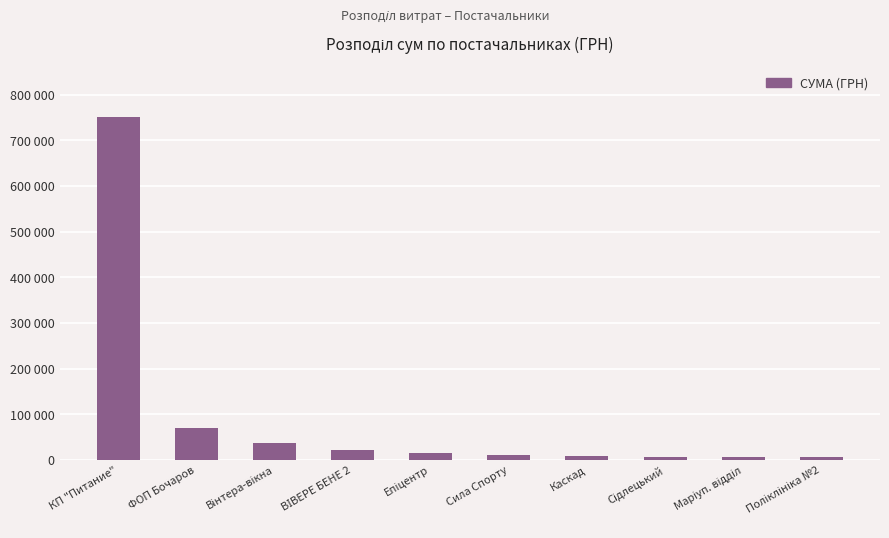

Does the chart contain any negative values?

No